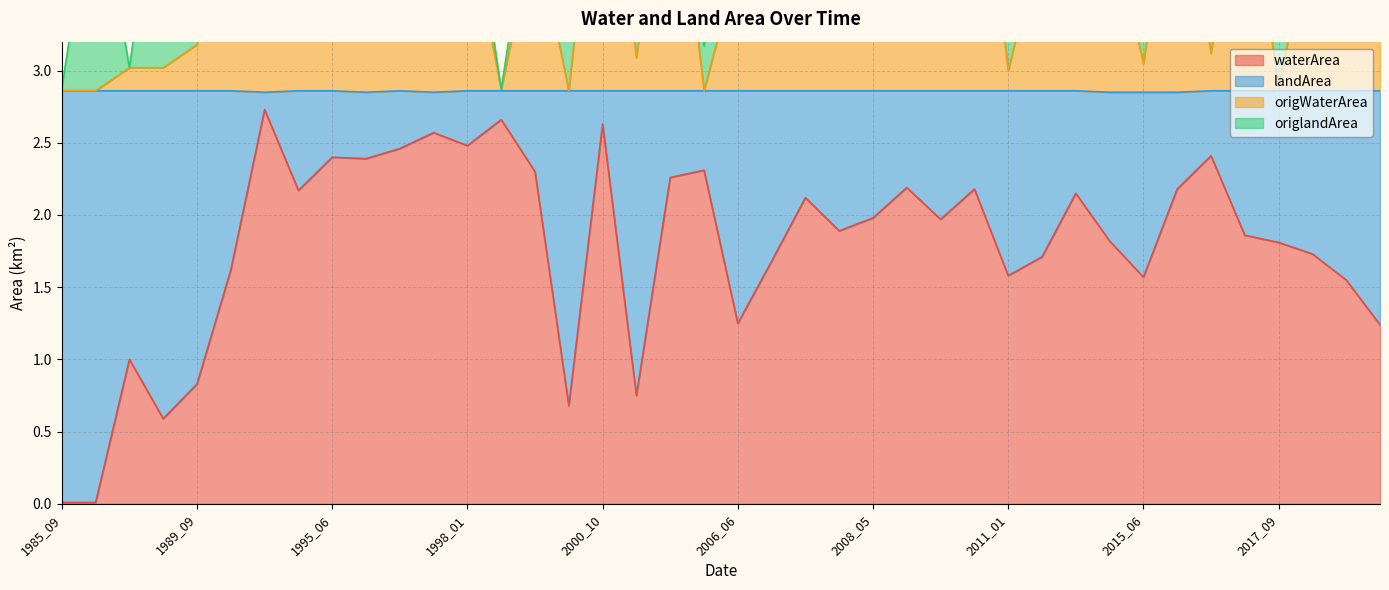

True or false: origWaterArea and waterArea intersect in this chart.

False